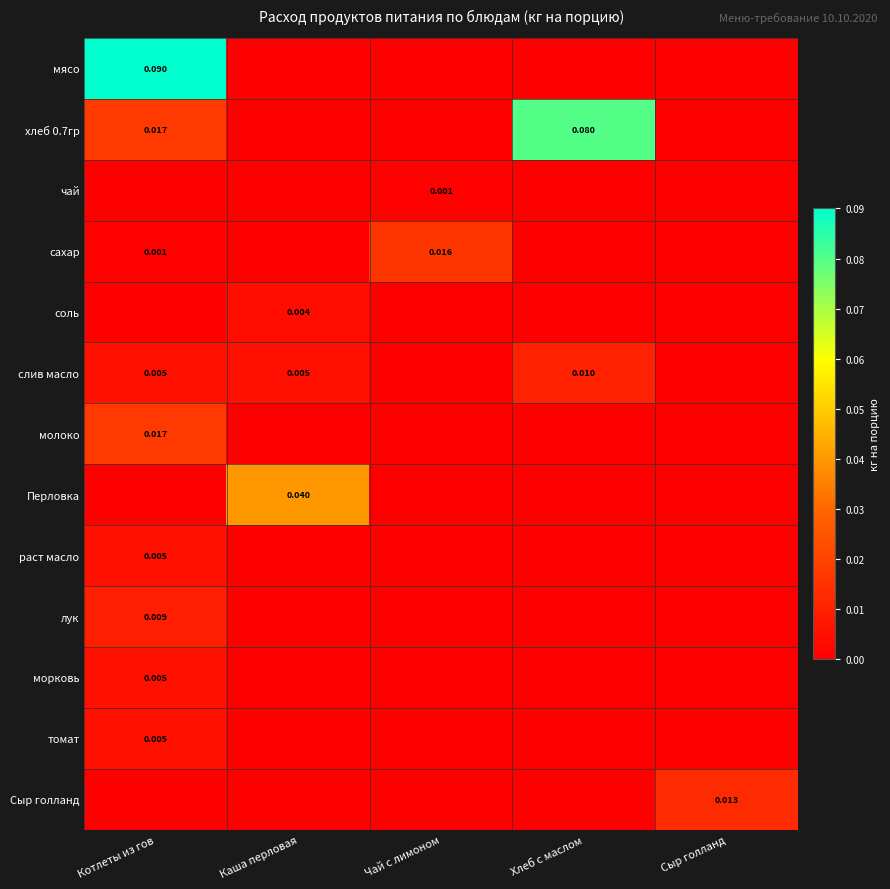

How many categories are shown in the chart?

5